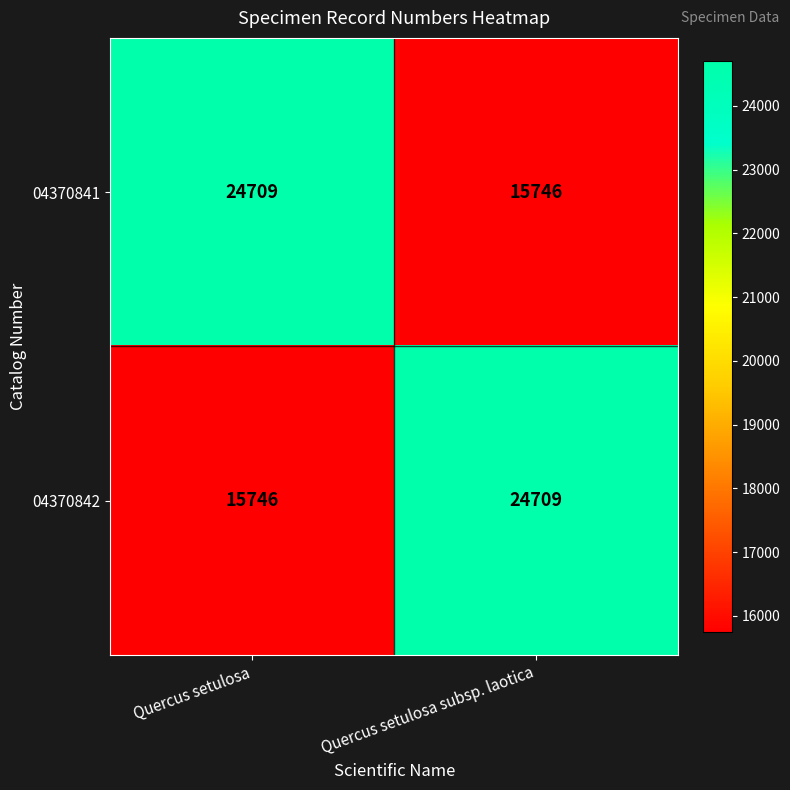

Reading right to left, what are all the values shown in this chart?

04370841: Quercus setulosa subsp. laotica=15746	Quercus setulosa=24709
04370842: Quercus setulosa subsp. laotica=24709	Quercus setulosa=15746